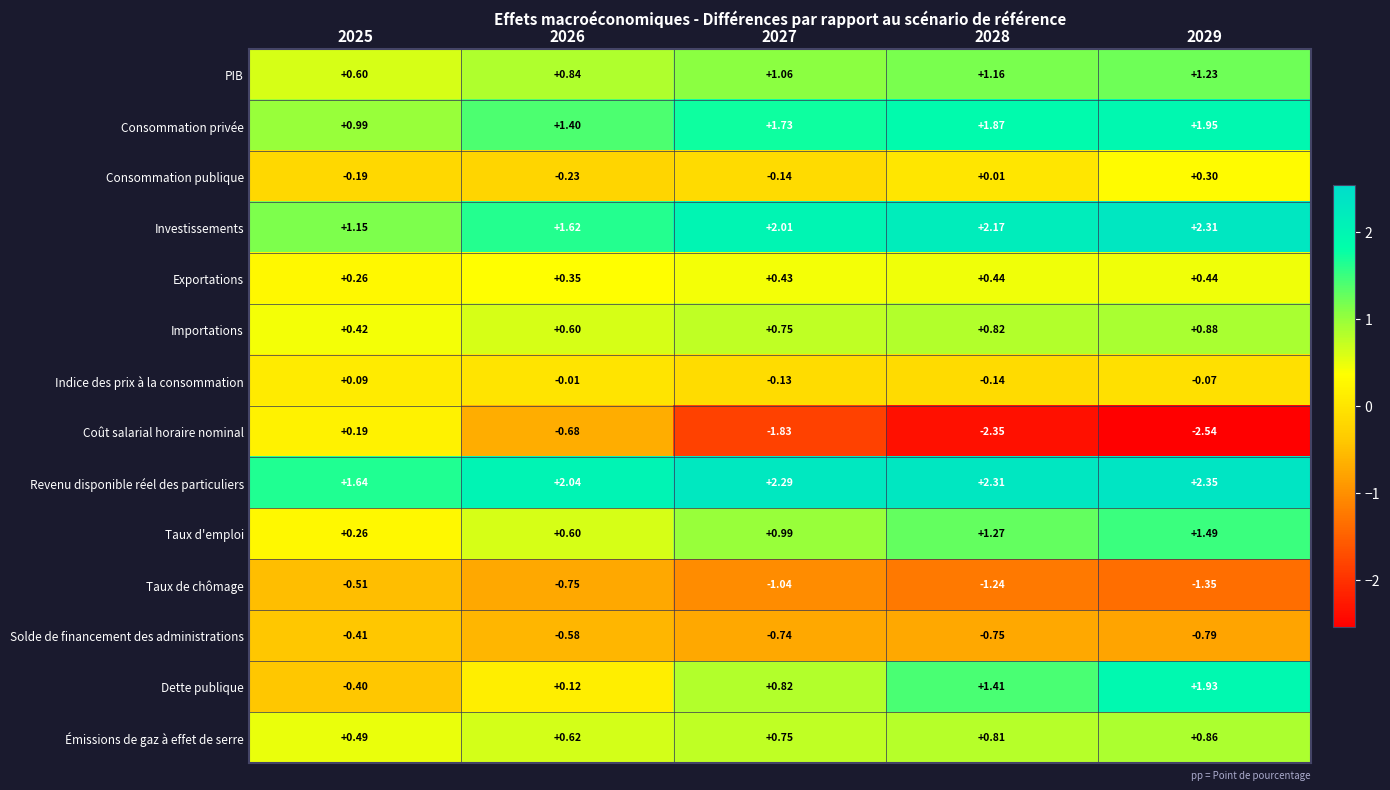

Which series has the widest spread of values?

Coût salarial horaire nominal